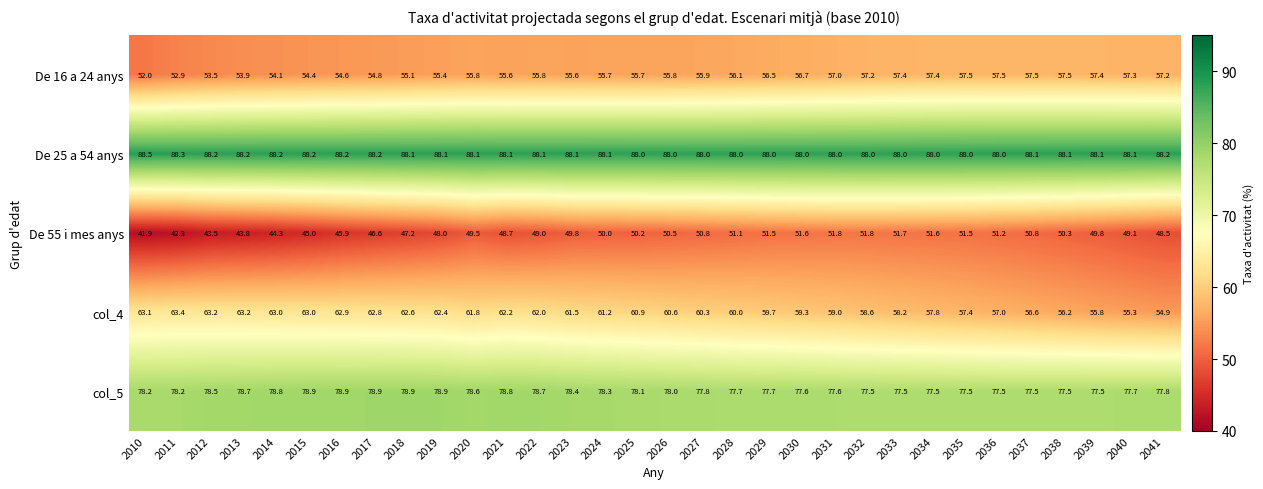

At which category is the sum across all series the highest?

2020